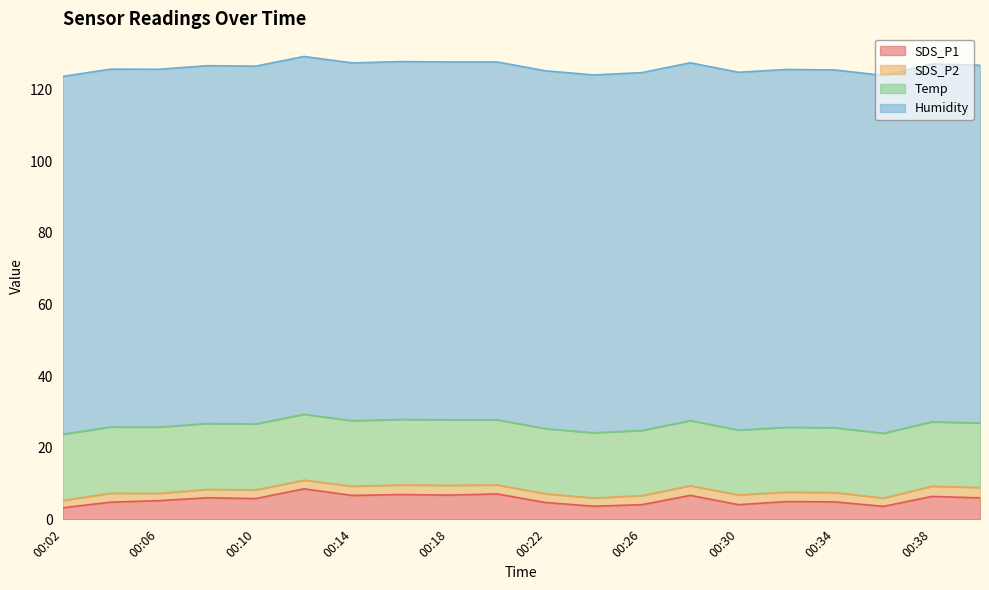

Reading left to right, list all the values displayed in this chart.

SDS_P1: 00:02=3.2	00:04=4.8	00:06=5.2	00:08=6.0	00:10=5.8	00:12=8.5	00:14=6.7	00:16=6.9	00:18=6.8	00:20=7.1	00:22=4.7	00:24=3.7	00:26=4.1	00:28=6.7	00:30=4.1	00:32=5.0	00:34=4.9	00:36=3.6	00:38=6.4	00:40=6.0
SDS_P2: 00:02=2.0	00:04=2.5	00:06=2.0	00:08=2.3	00:10=2.4	00:12=2.4	00:14=2.6	00:16=2.7	00:18=2.7	00:20=2.5	00:22=2.4	00:24=2.3	00:26=2.5	00:28=2.7	00:30=2.7	00:32=2.6	00:34=2.6	00:36=2.3	00:38=2.8	00:40=2.9
Temp: 00:02=18.5	00:04=18.5	00:06=18.5	00:08=18.4	00:10=18.4	00:12=18.4	00:14=18.3	00:16=18.3	00:18=18.3	00:20=18.2	00:22=18.2	00:24=18.2	00:26=18.2	00:28=18.2	00:30=18.1	00:32=18.1	00:34=18.1	00:36=18.1	00:38=18.0	00:40=18.0
Humidity: 00:02=99.9	00:04=99.9	00:06=99.9	00:08=99.9	00:10=99.9	00:12=99.9	00:14=99.9	00:16=99.9	00:18=99.9	00:20=99.9	00:22=99.9	00:24=99.9	00:26=99.9	00:28=99.9	00:30=99.9	00:32=99.9	00:34=99.9	00:36=99.9	00:38=99.9	00:40=99.9